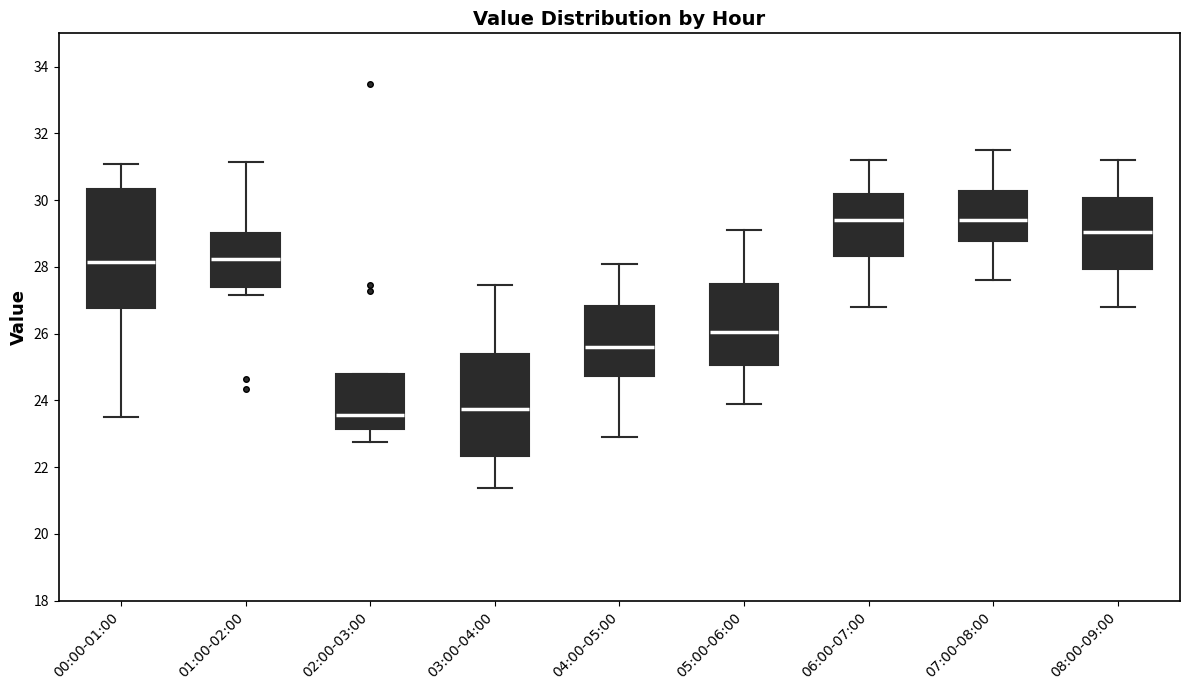

Which box is the tallest, from its lower edge to its upper edge?

00:00-01:00